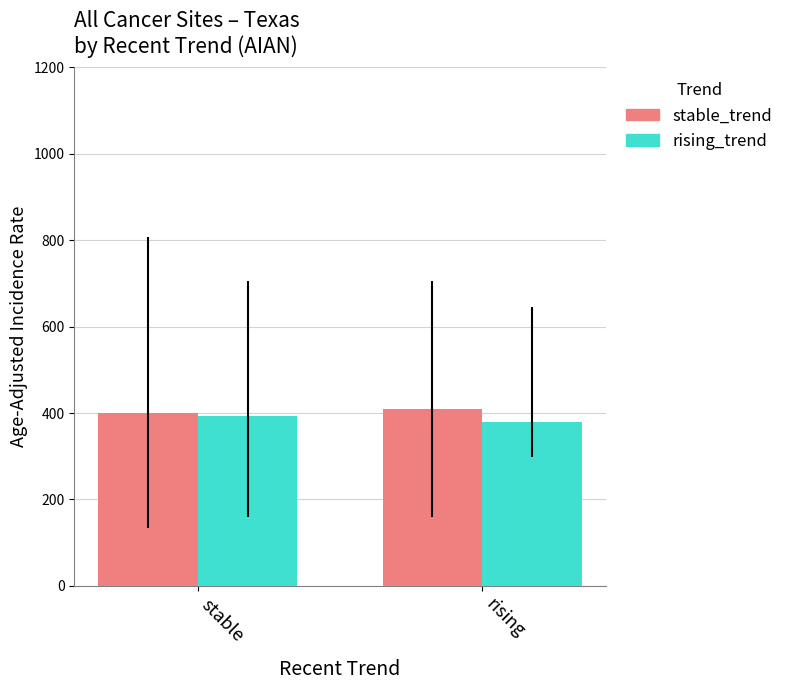

What is the average value of the rising_trend series?

386.0